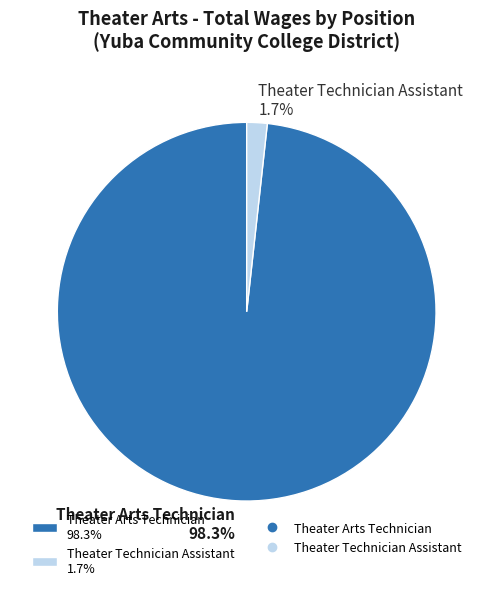

Does any single category account for the majority?

Yes